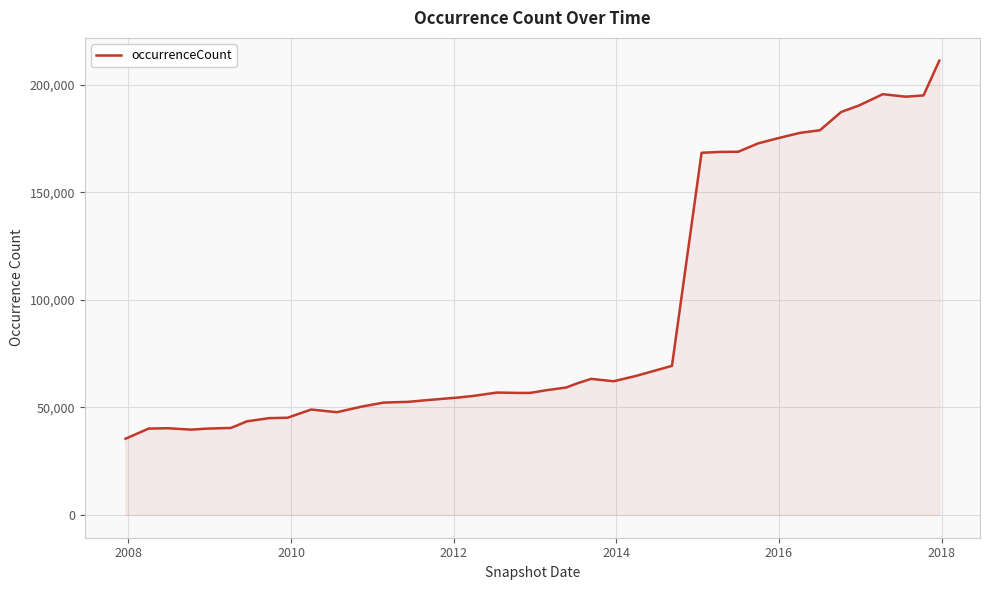

What is the average value?

94487